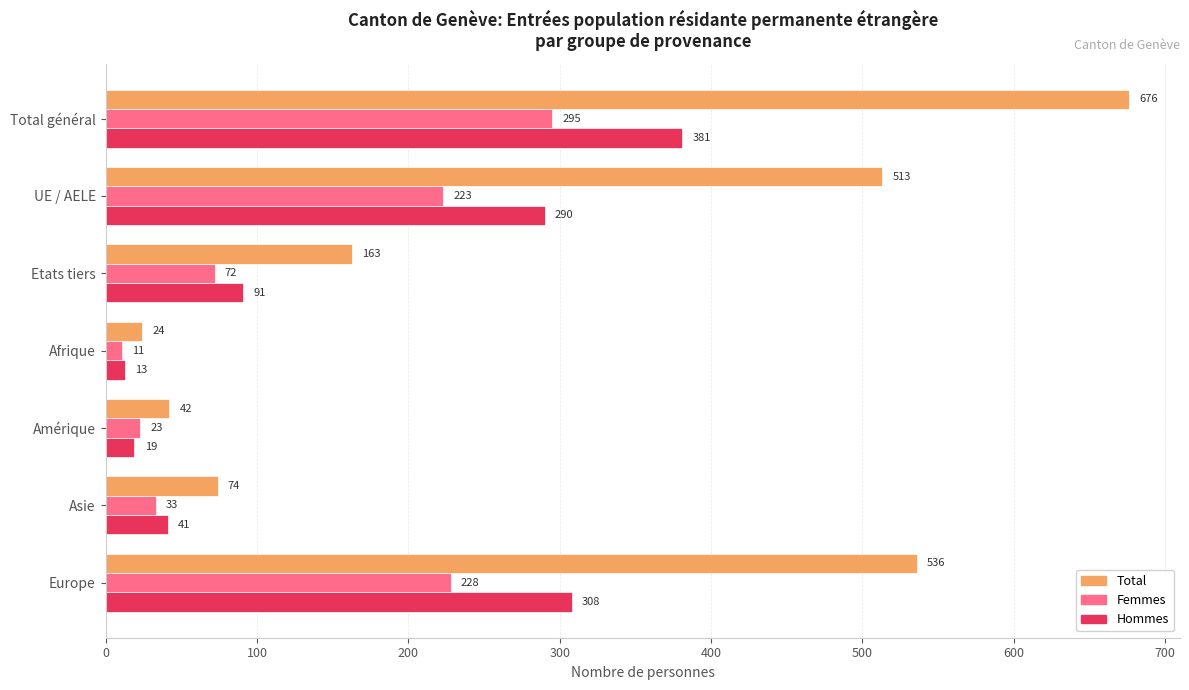

Which series has the widest spread of values?

Total